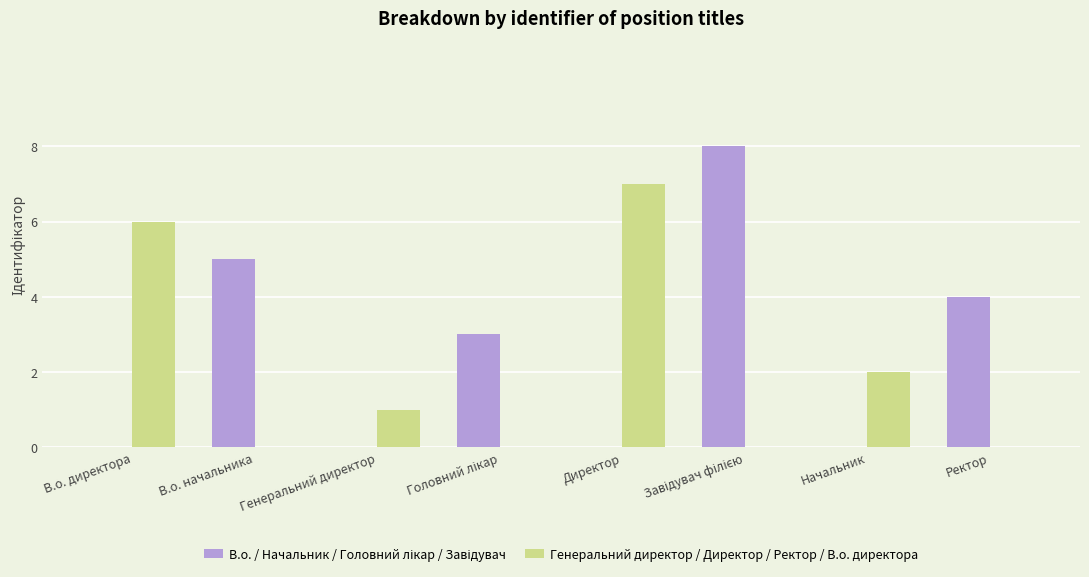

What is the total value across all series at Начальник?

2